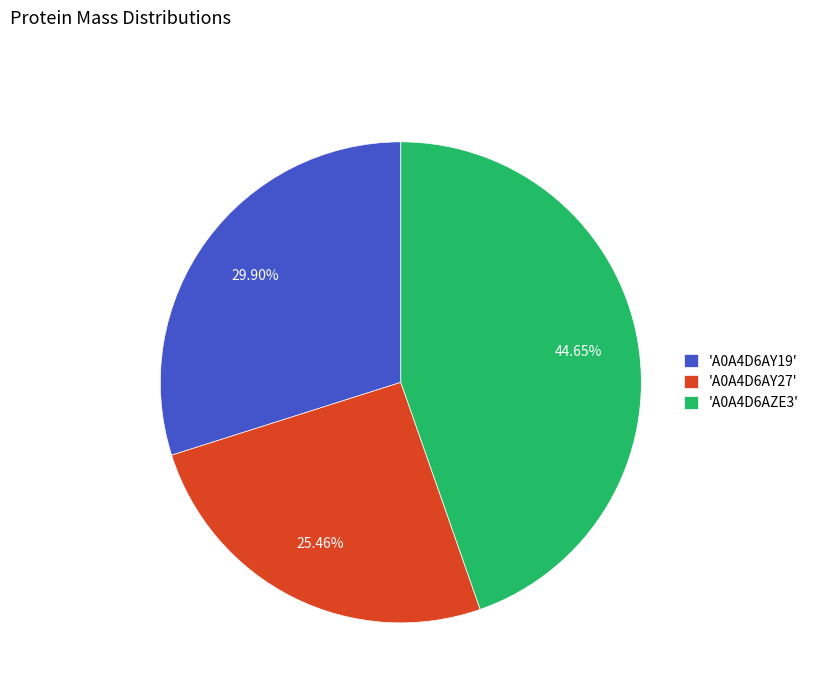

Which has a higher value, 'A0A4D6AY27' or 'A0A4D6AY19'?

'A0A4D6AY19'